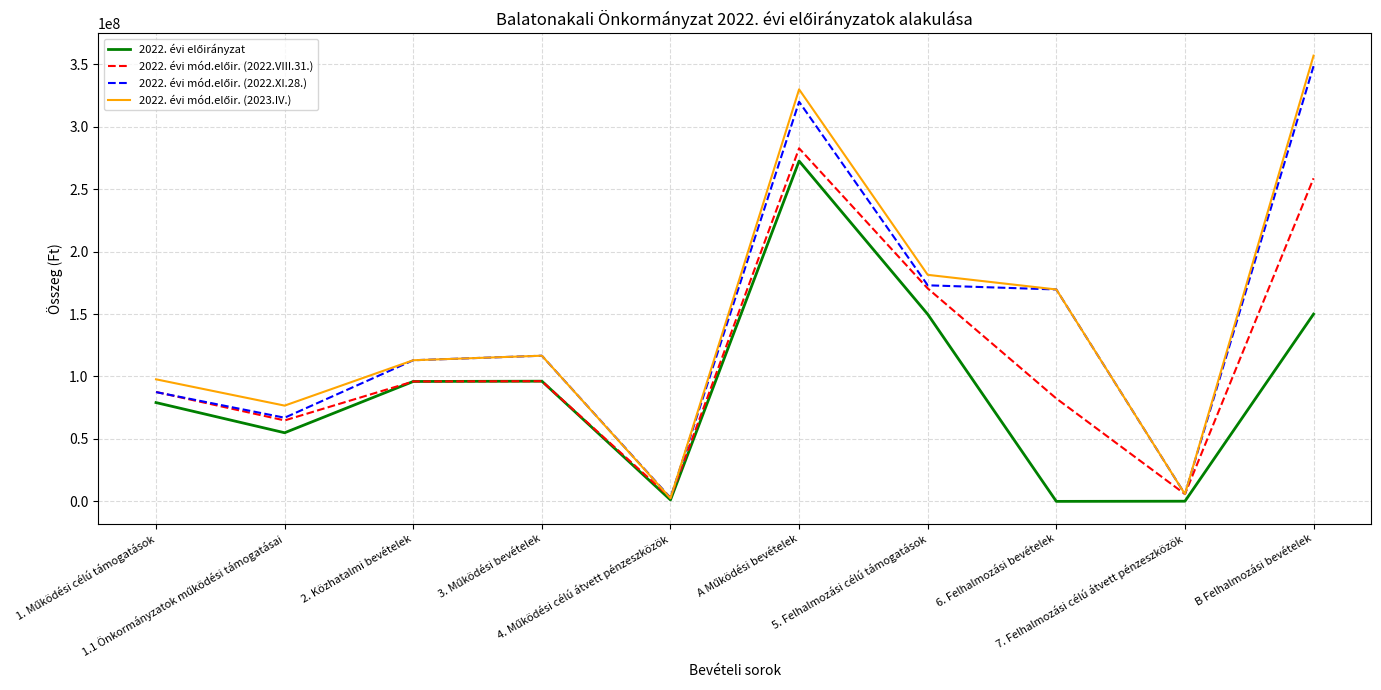

Does the chart have visible grid lines?

Yes